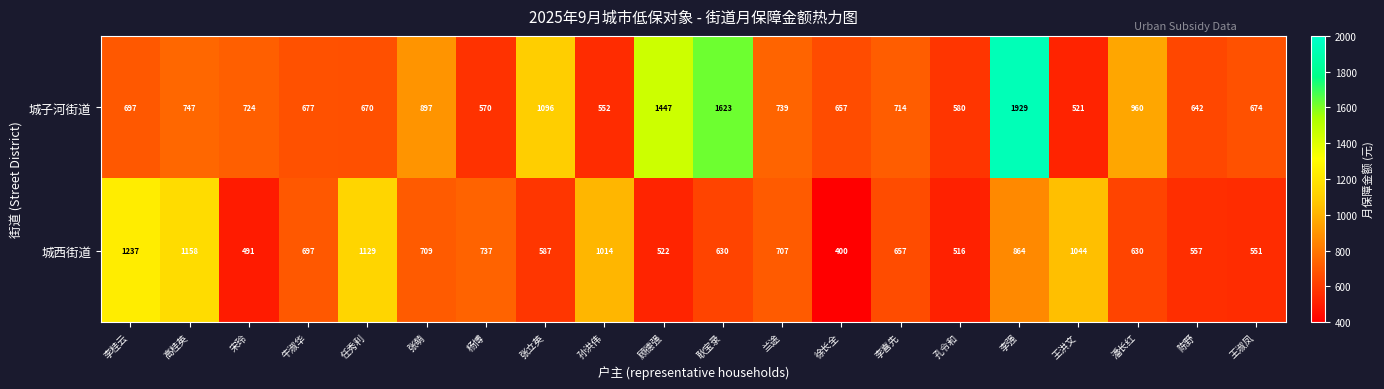

Count the number of data series in this chart.

2